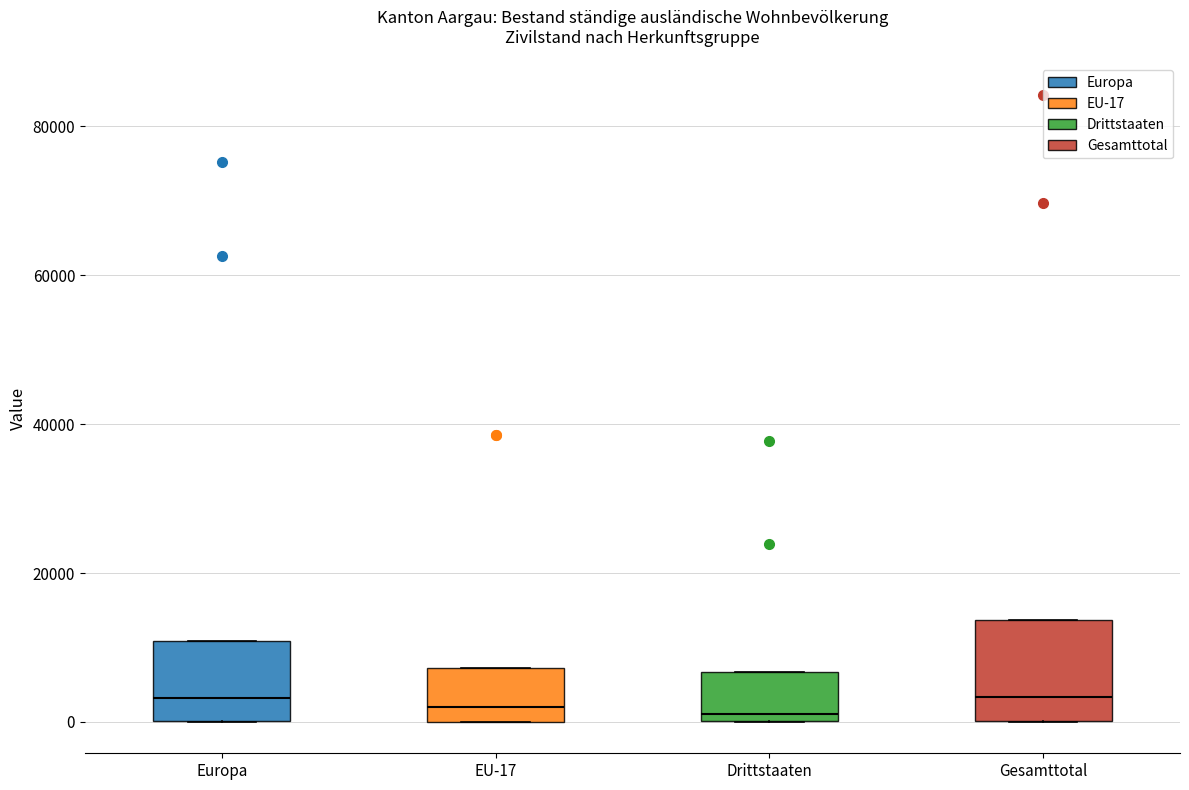

Comparing the boxes themselves (not the whiskers), which one is the tallest?

Gesamttotal